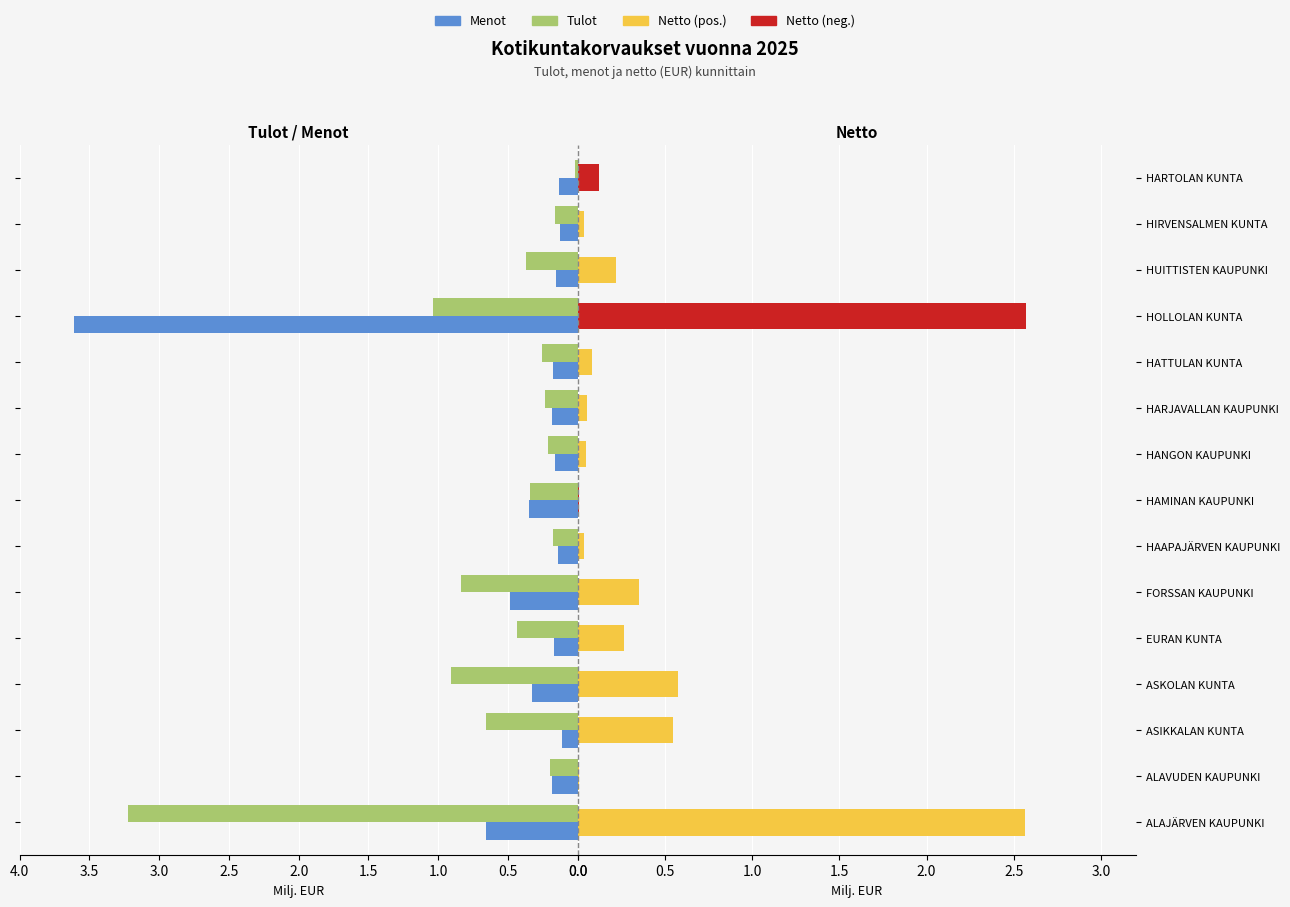

What position from the right is ALAVUDEN KAUPUNKI?

14